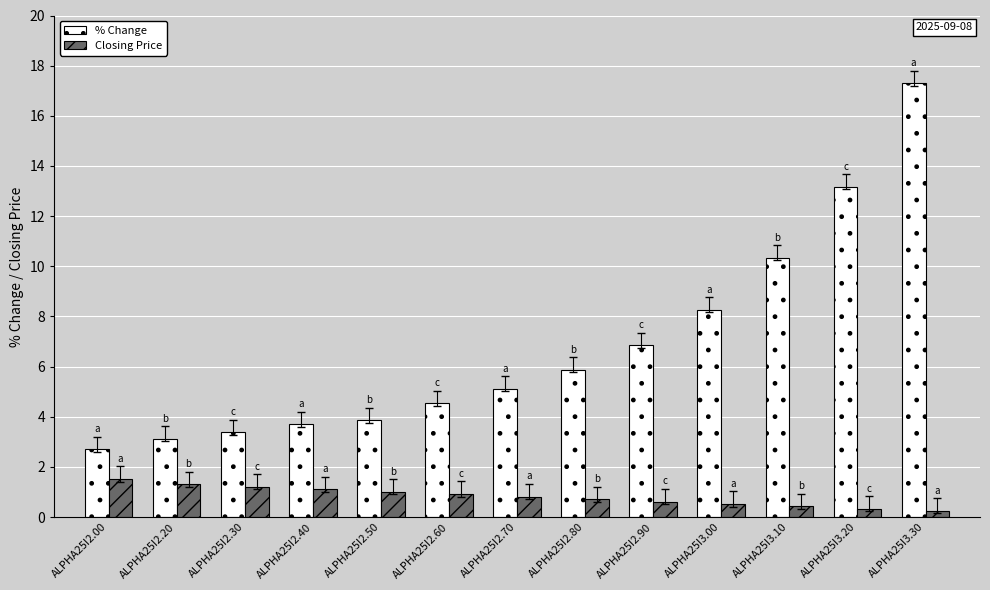

What is the label of the 2nd bar from the right?

ALPHA25I3.20